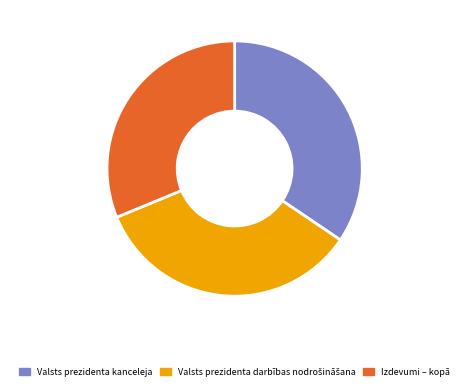

What is the smallest slice in the pie chart?

Izdevumi – kopā